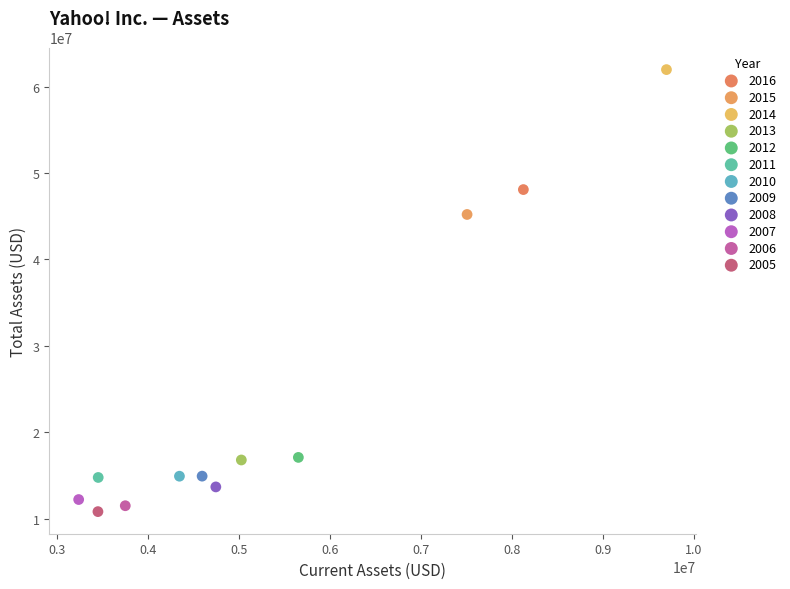

What are all the series names shown in the legend?

2016, 2015, 2014, 2013, 2012, 2011, 2010, 2009, 2008, 2007, 2006, 2005